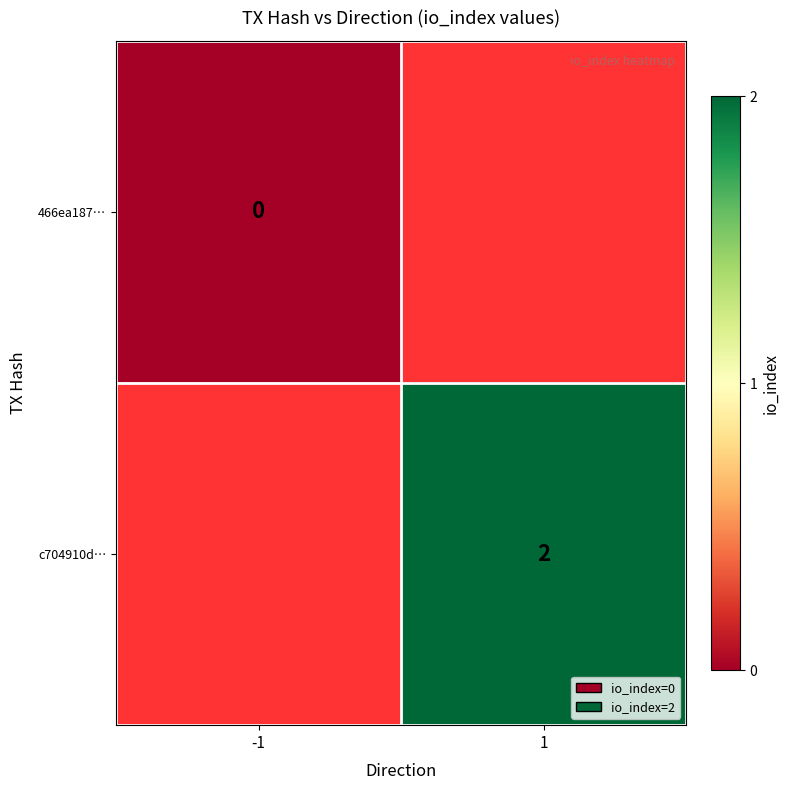

True or false: c704910d… has a value of 2 at 1.

True